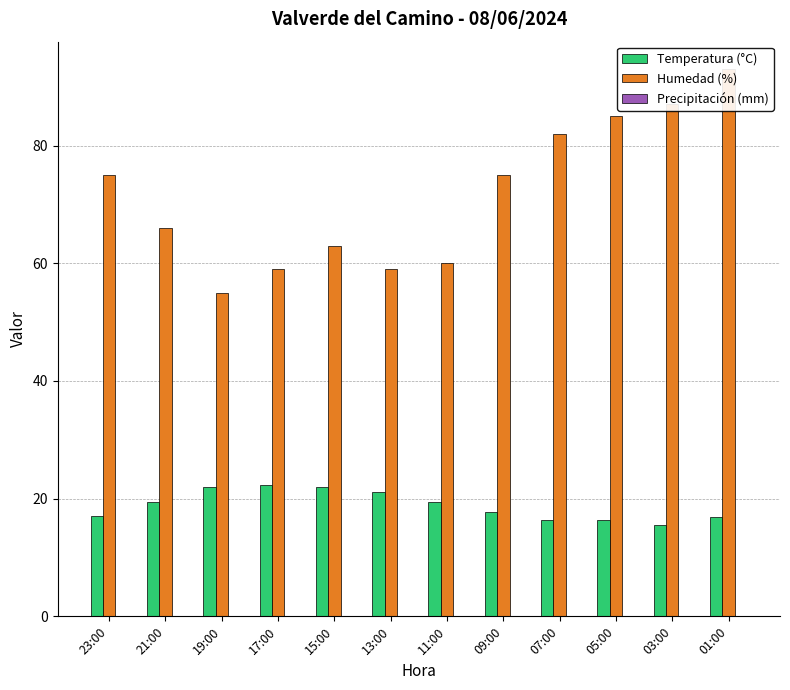

What is the label of the 3rd bar from the left?

19:00